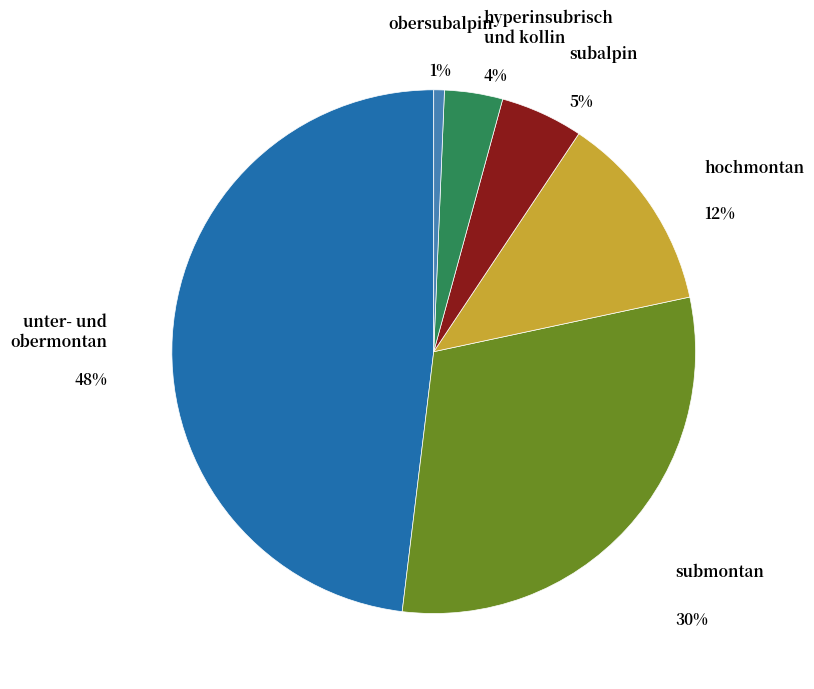

Is there any slice that represents more than half of the pie?

No